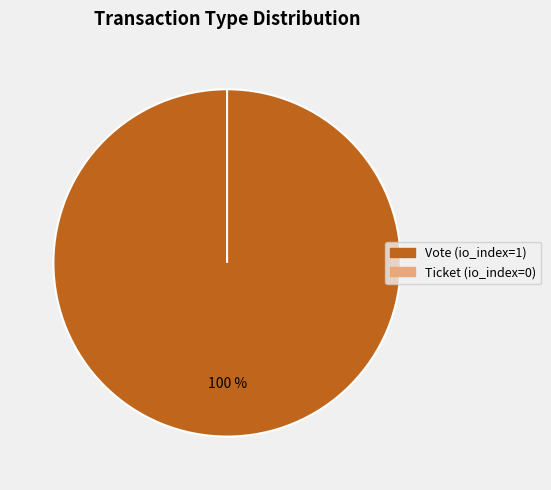

What is the largest slice in the pie chart?

Vote